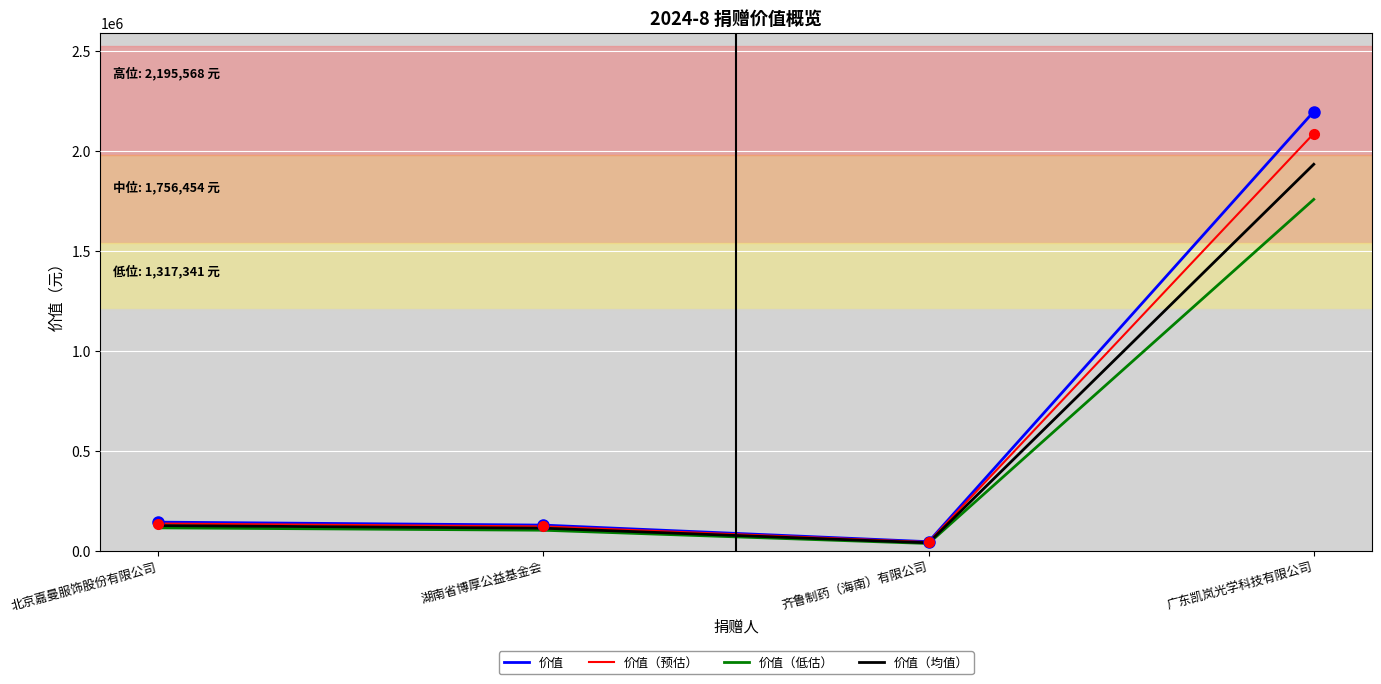

Reading left to right, what are all the values shown in this chart?

价值: 北京嘉曼服饰股份有限公司=142892.5	湖南省博厚公益基金会=128000.0	齐鲁制药（海南）有限公司=45000.0	广东凯岚光学科技有限公司=2195568.0
价值（预估）: 北京嘉曼服饰股份有限公司=135747.8	湖南省博厚公益基金会=121600.0	齐鲁制药（海南）有限公司=42750.0	广东凯岚光学科技有限公司=2085789.6
价值（低估）: 北京嘉曼服饰股份有限公司=114314.0	湖南省博厚公益基金会=102400.0	齐鲁制药（海南）有限公司=36000.0	广东凯岚光学科技有限公司=1756454.4
价值（均值）: 北京嘉曼服饰股份有限公司=125745.4	湖南省博厚公益基金会=112640.0	齐鲁制药（海南）有限公司=39600.0	广东凯岚光学科技有限公司=1932099.8